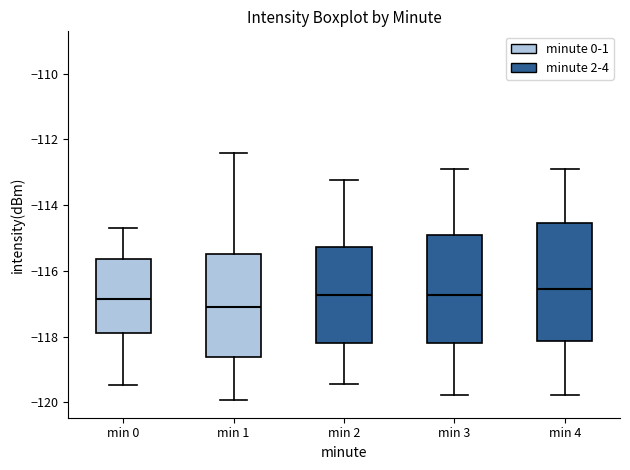

Which box's median line is the lowest?

min 1